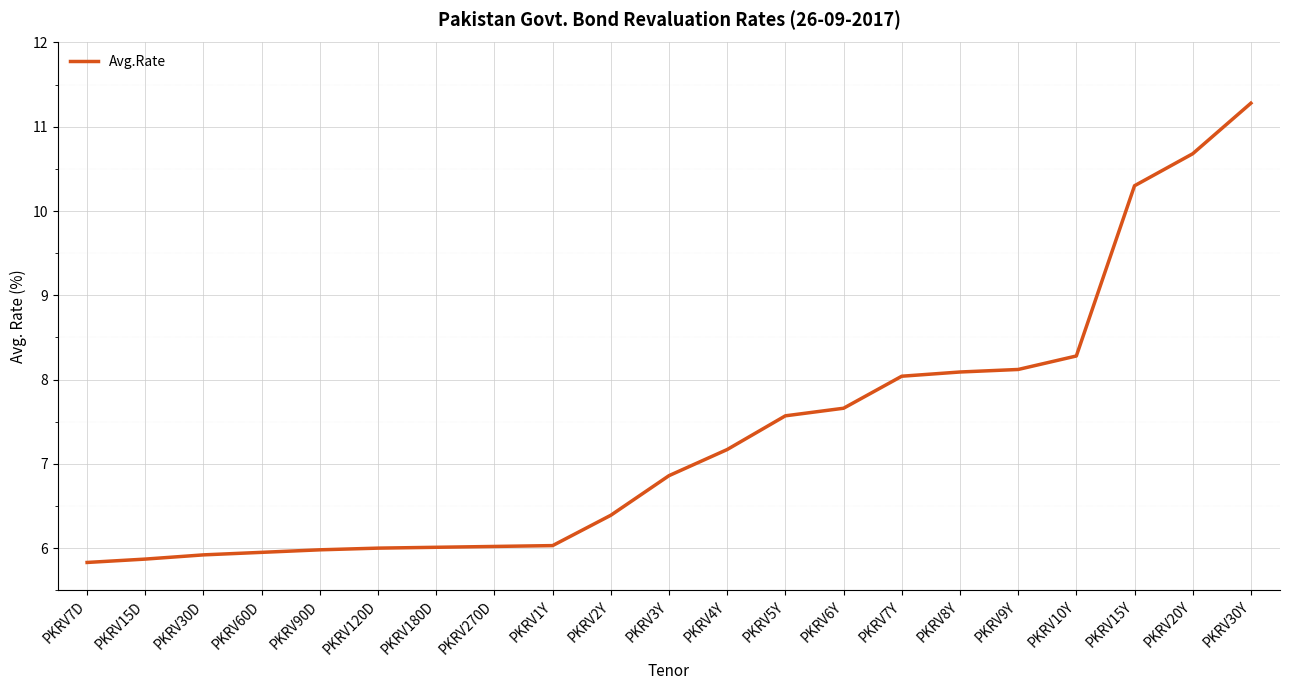

At which category does the chart reach its peak across all series?

PKRV30Y